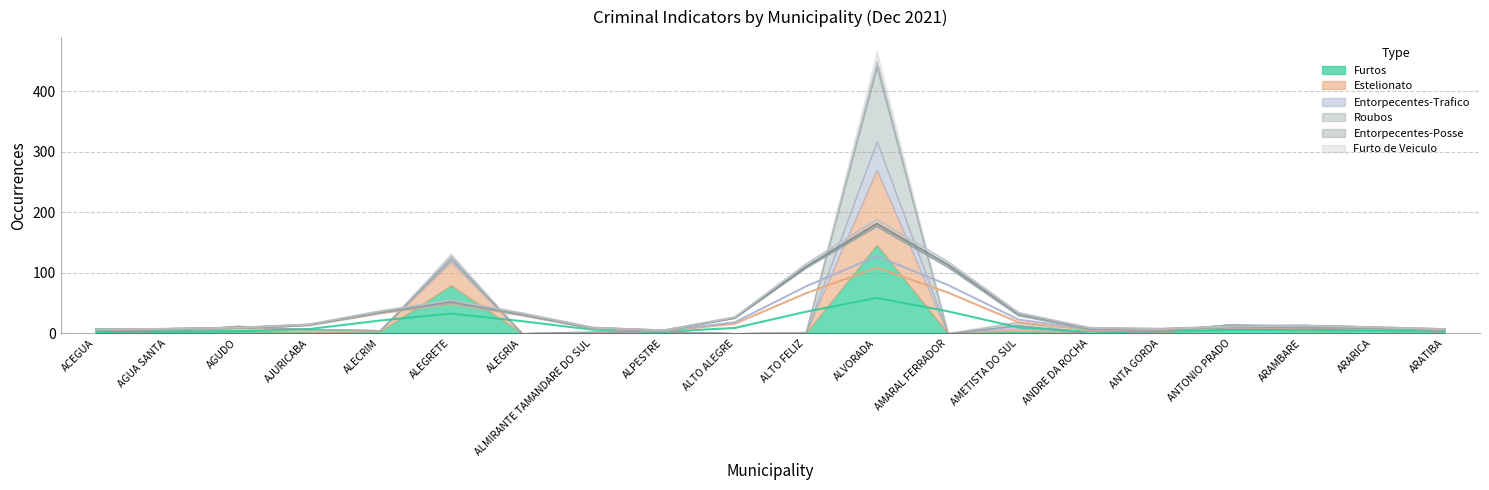

The Furtos series shows 3 at ALPESTRE. True or false?

True